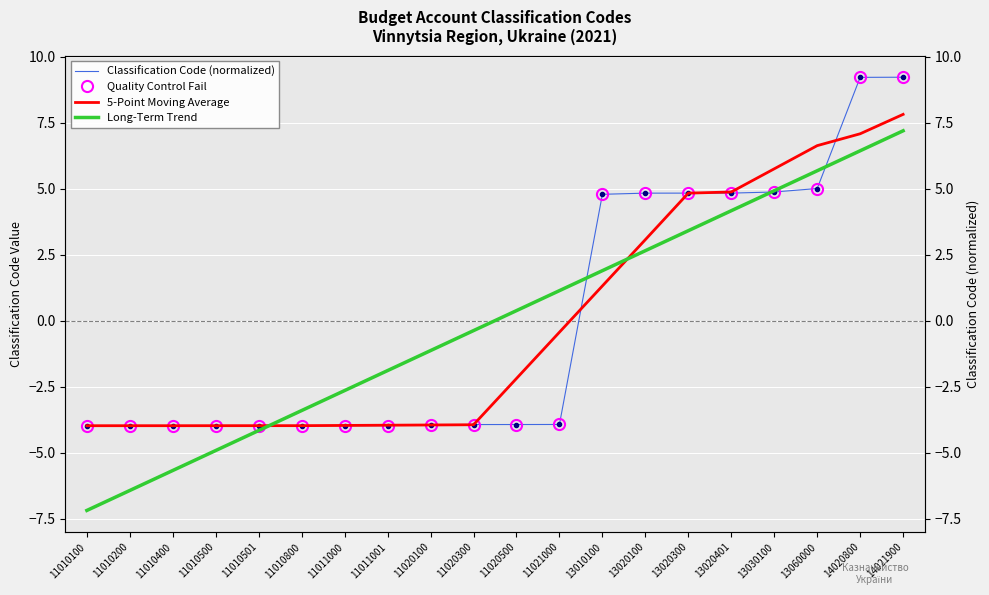

What is the difference between the second highest and second lowest values in the Long-Term Trend series?

12.9